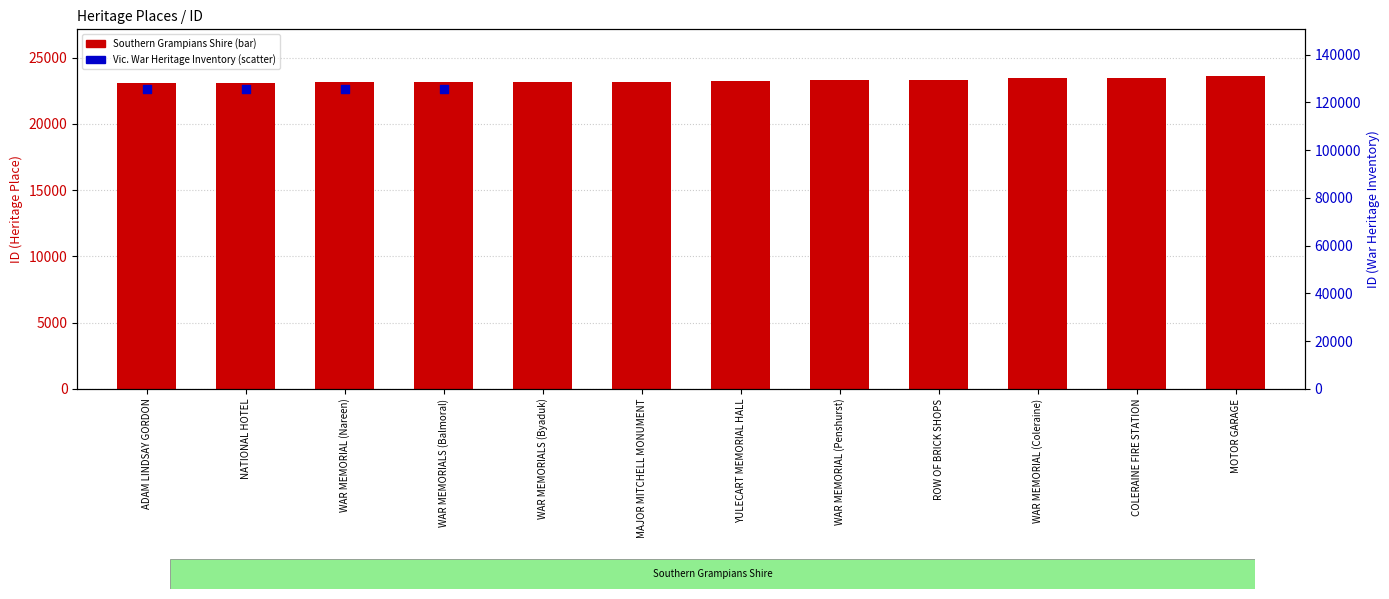

Approximately how many times larger is the value at MOTOR GARAGE compared to ADAM LINDSAY GORDON?

1.0